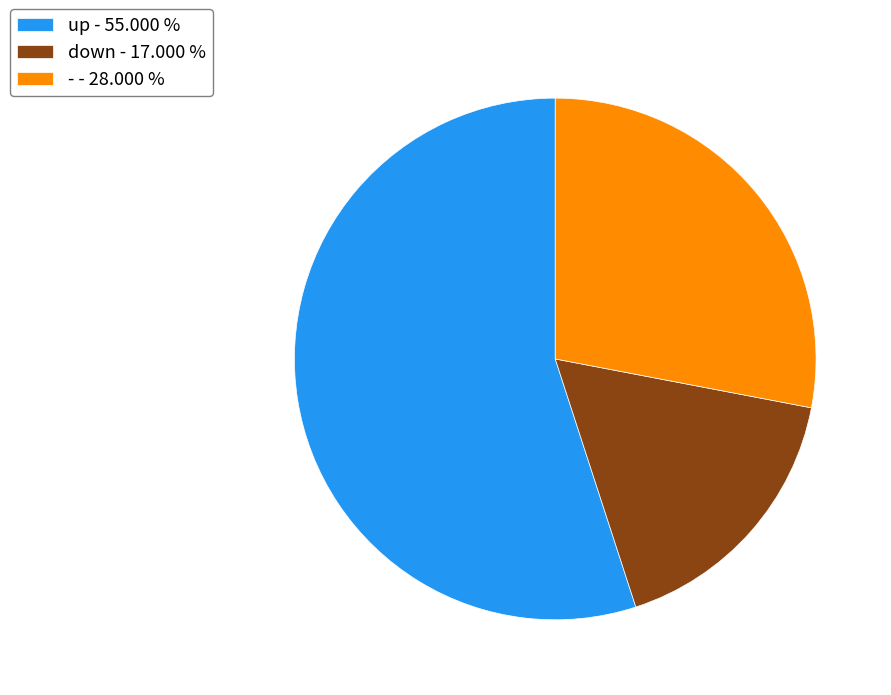

True or false: up accounts for 55% of the total.

True